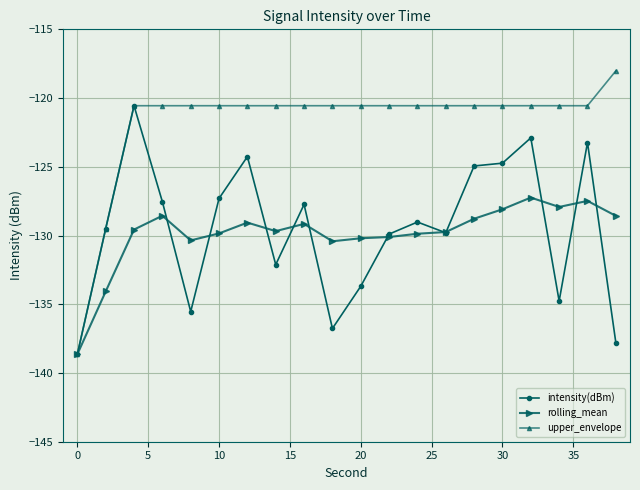

Which series has the largest total across all categories?

upper_envelope